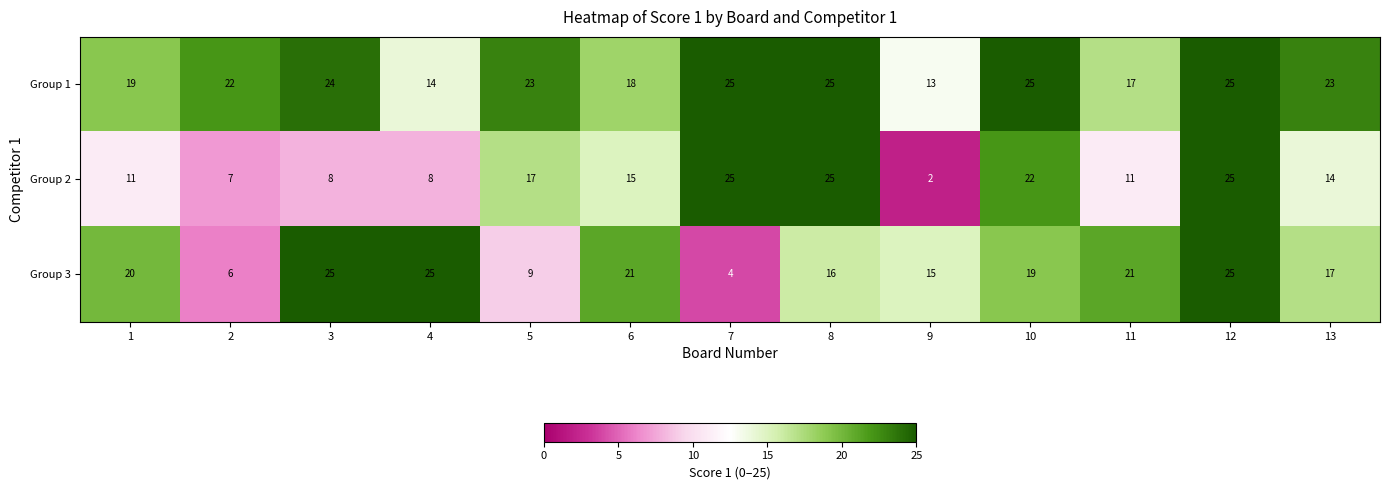

Between 8 and 9, which series saw the biggest shift?

Group 2